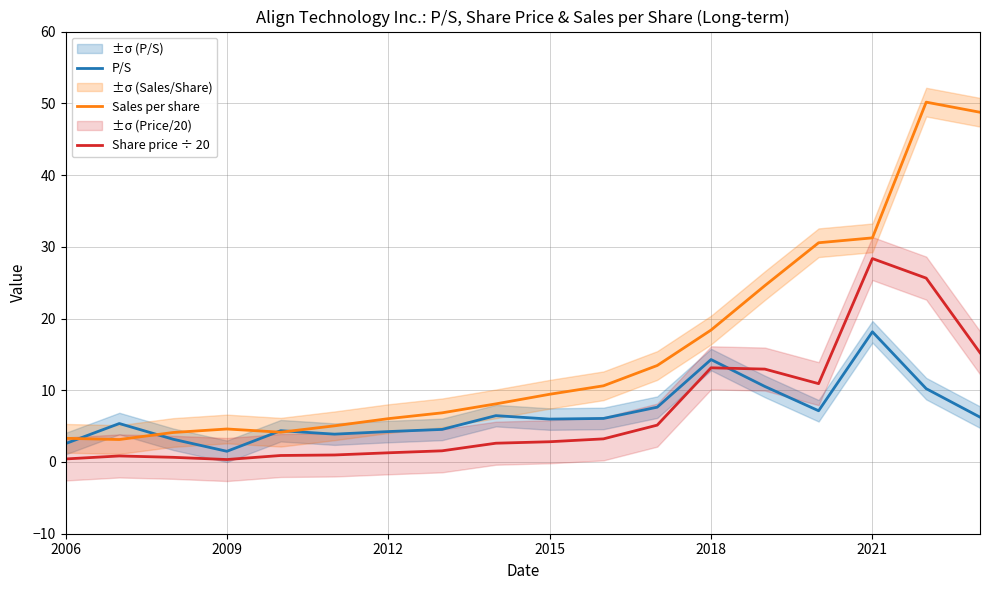

True or false: Share price ÷ 20 and P/S intersect in this chart.

True